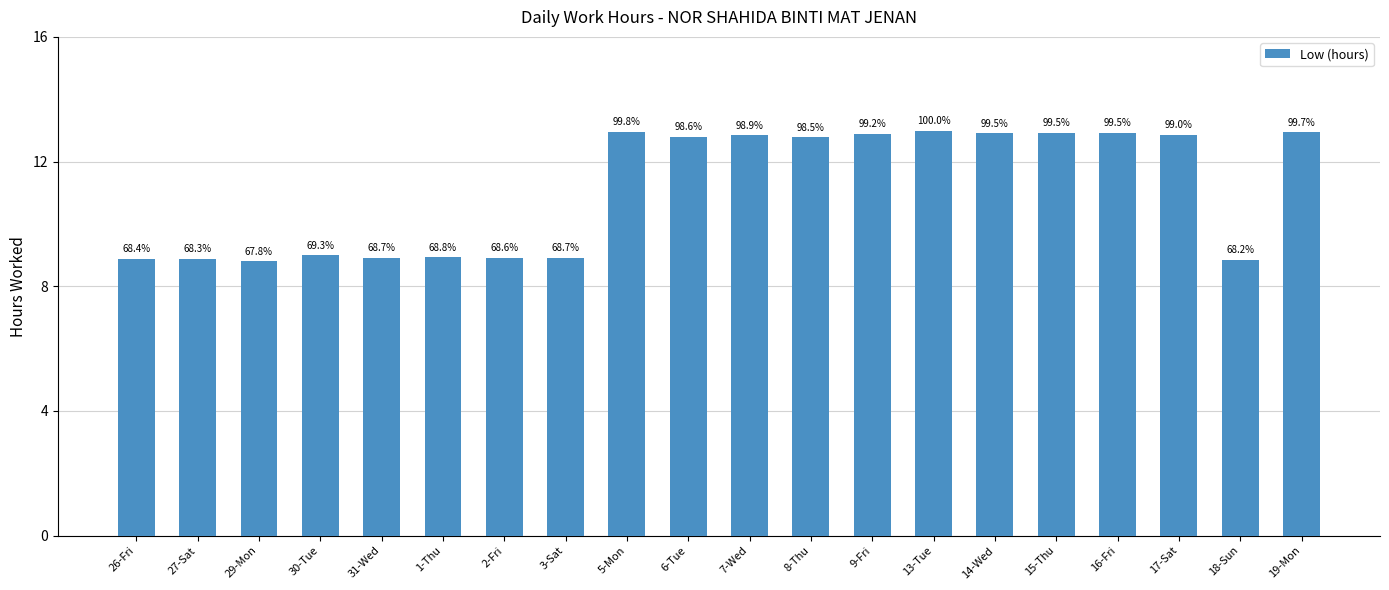

Does the chart contain any negative values?

No